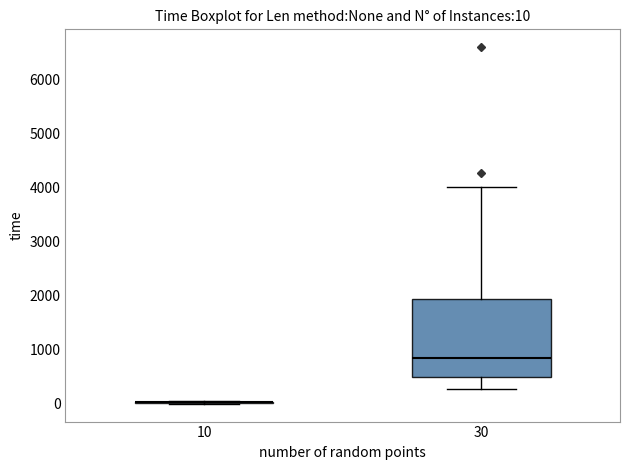

Which box is the tallest, from its lower edge to its upper edge?

30